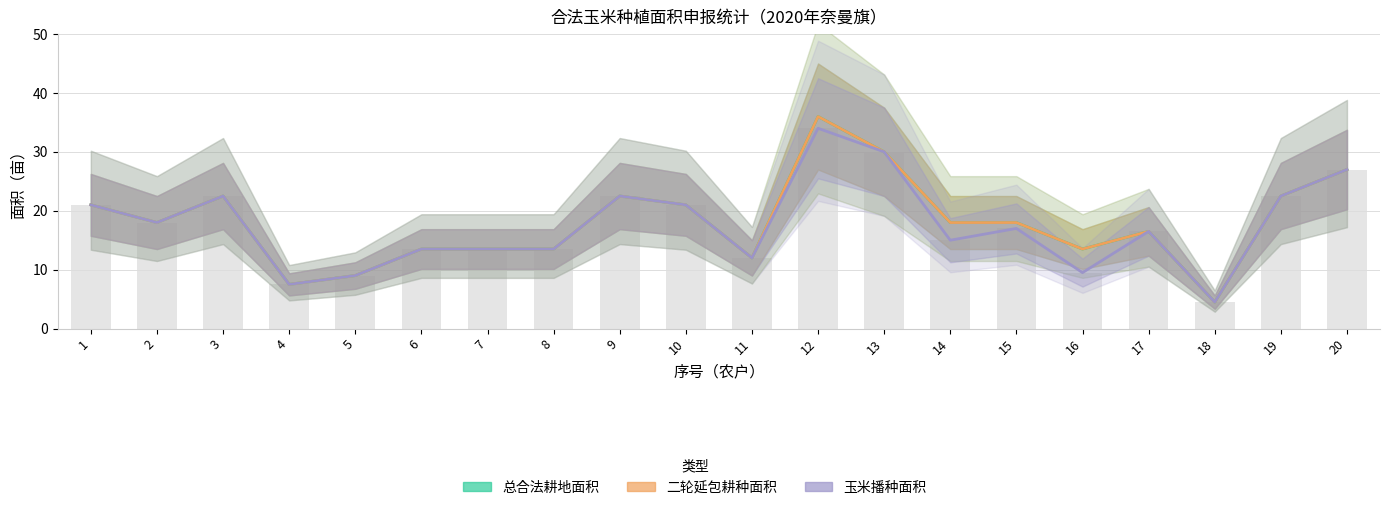

Between 15 and 17, which is larger?

15